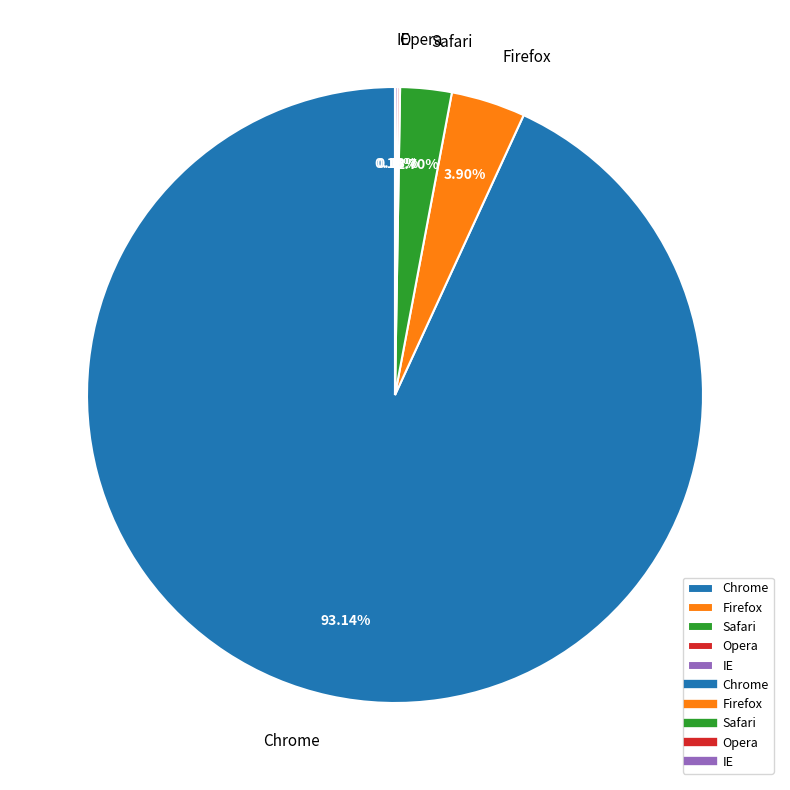

To the nearest percent, what is the difference between the largest and smallest slice percentages?

93%